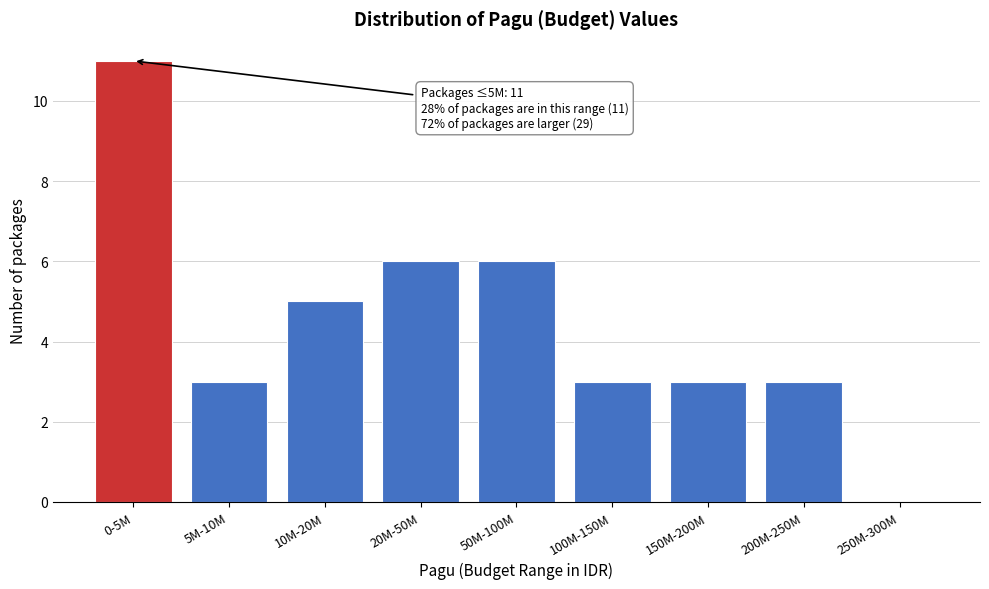

Reading left to right, what are all the values shown in this chart?

0-5M=11	5M-10M=3	10M-20M=5	20M-50M=6	50M-100M=6	100M-150M=3	150M-200M=3	200M-250M=3	250M-300M=0